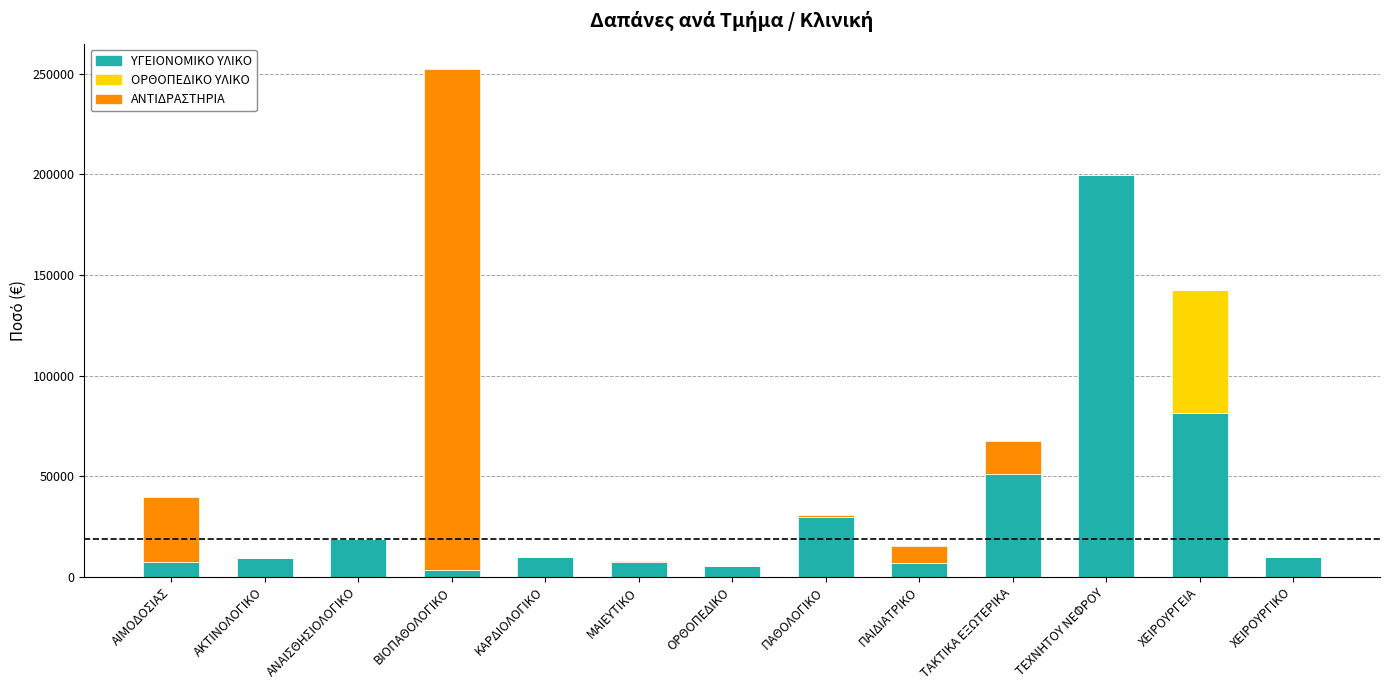

How many categories are shown in the chart?

13